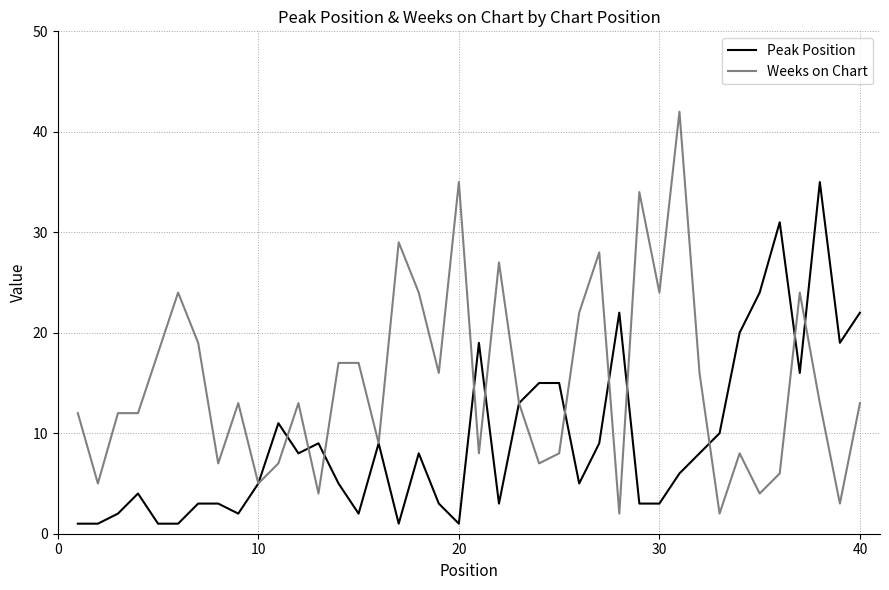

List the series in order of their overall mean, lowest first.

Peak Position, Weeks on Chart